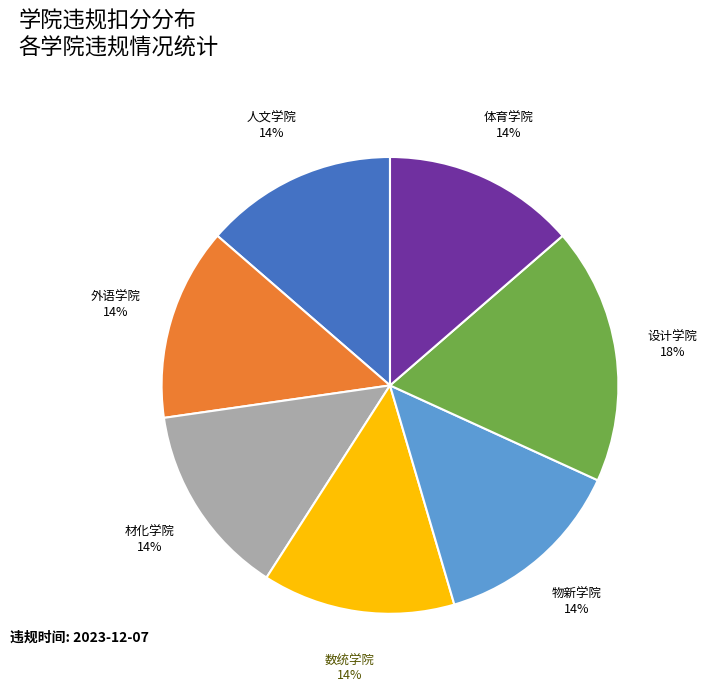

Is there any slice that represents more than half of the pie?

No